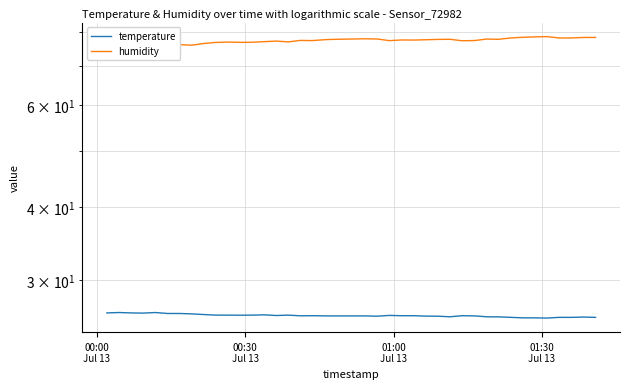

What is the maximum value for temperature?

26.4